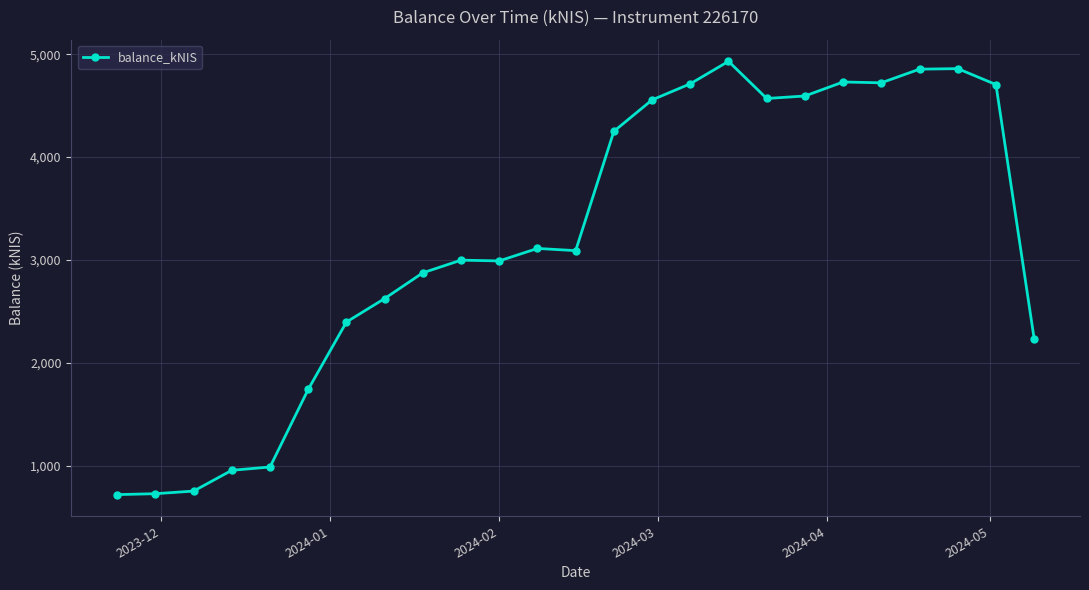

What is the minimum value shown in the chart?

718.0